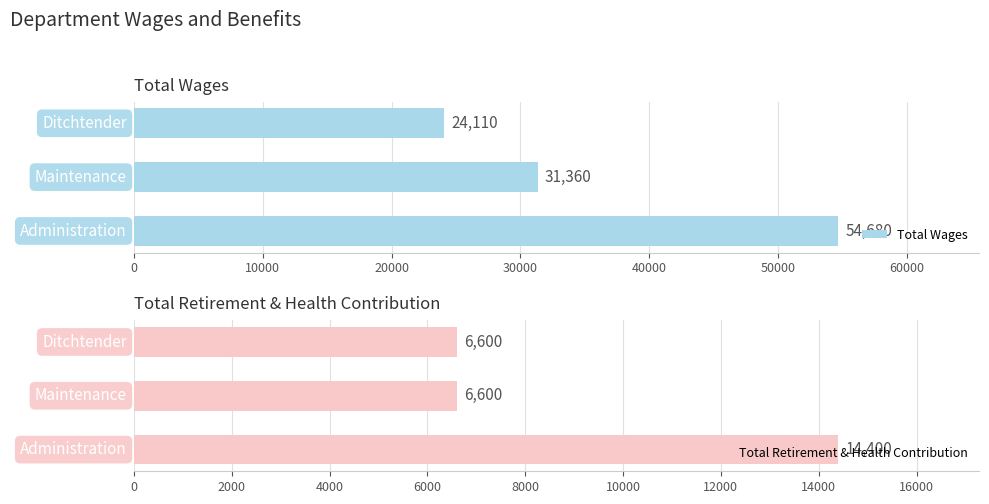

What is the sum of all Total Wages values?

110150